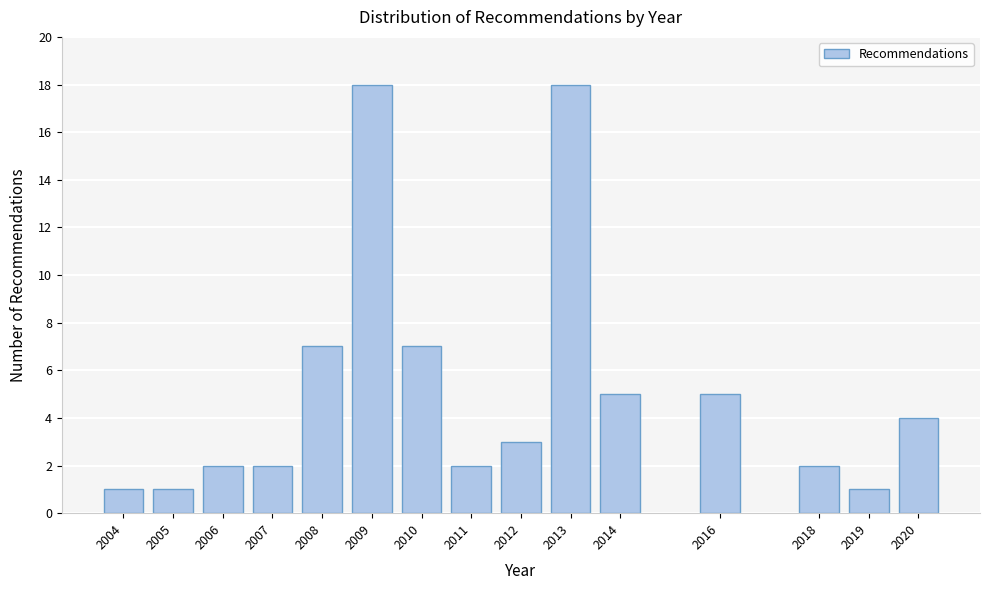

Reading left to right, list all the values displayed in this chart.

2004=1	2005=1	2006=2	2007=2	2008=7	2009=18	2010=7	2011=2	2012=3	2013=18	2014=5	2016=5	2018=2	2019=1	2020=4